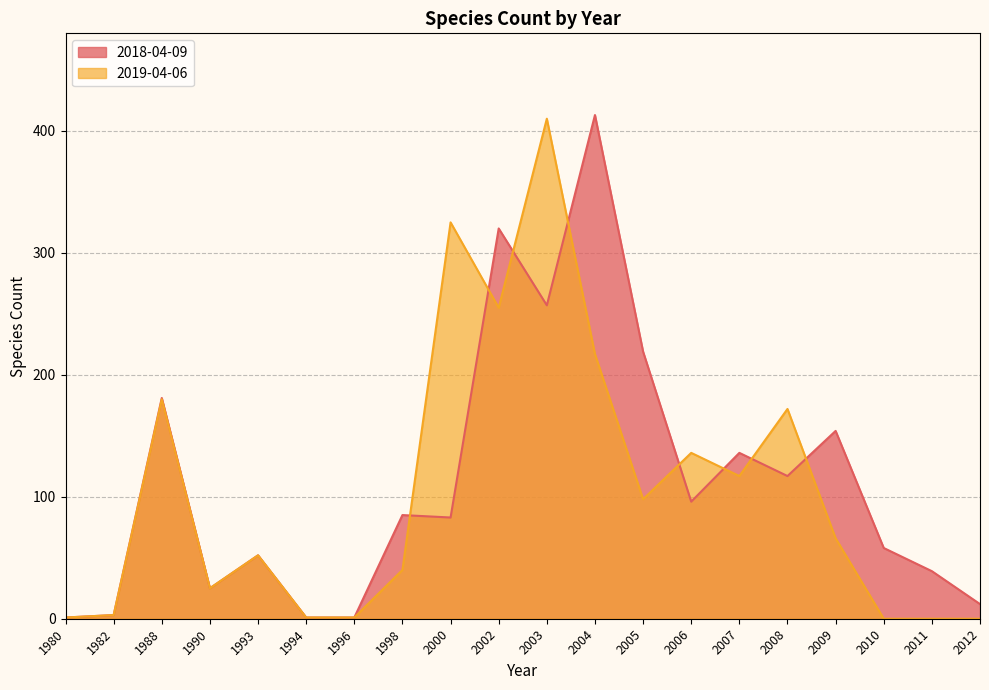

Reading left to right, what are all the values shown in this chart?

2018-04-09: 1980=1	1982=3	1988=181	1990=25	1993=52	1994=1	1996=1	1998=85	2000=83	2002=320	2003=257	2004=413	2005=219	2006=96	2007=136	2008=117	2009=154	2010=58	2011=39	2012=12
2019-04-06: 1980=1	1982=3	1988=180	1990=25	1993=52	1994=1	1996=1	1998=40	2000=325	2002=255	2003=410	2004=217	2005=98	2006=136	2007=117	2008=172	2009=66	2010=0	2011=0	2012=0